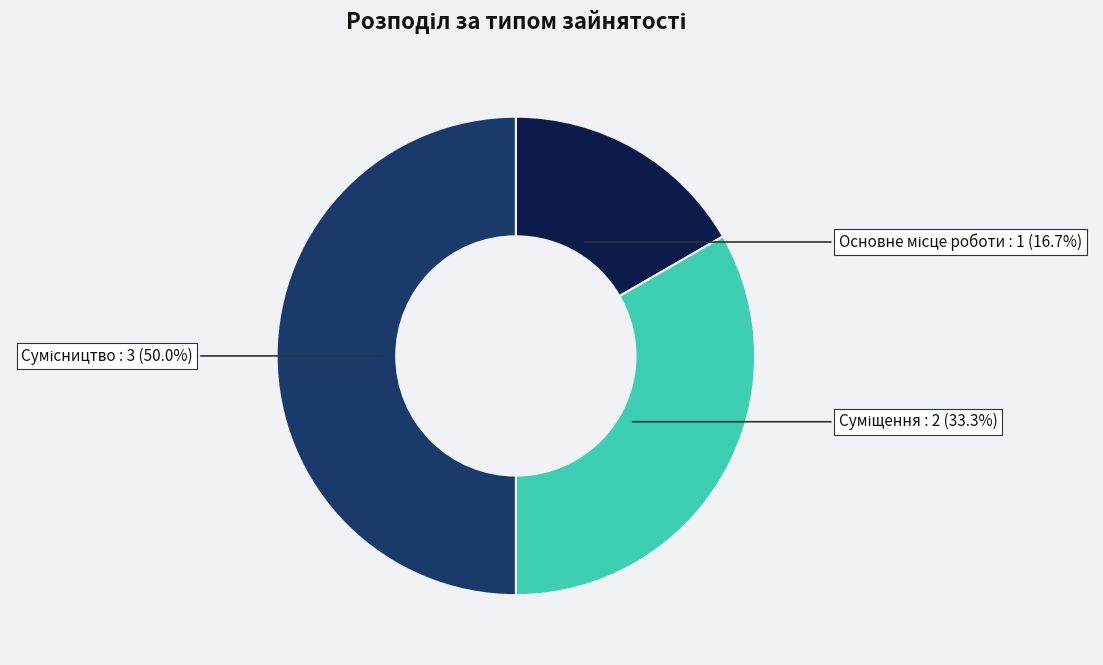

True or false: Суміщення accounts for 33% of the total.

True